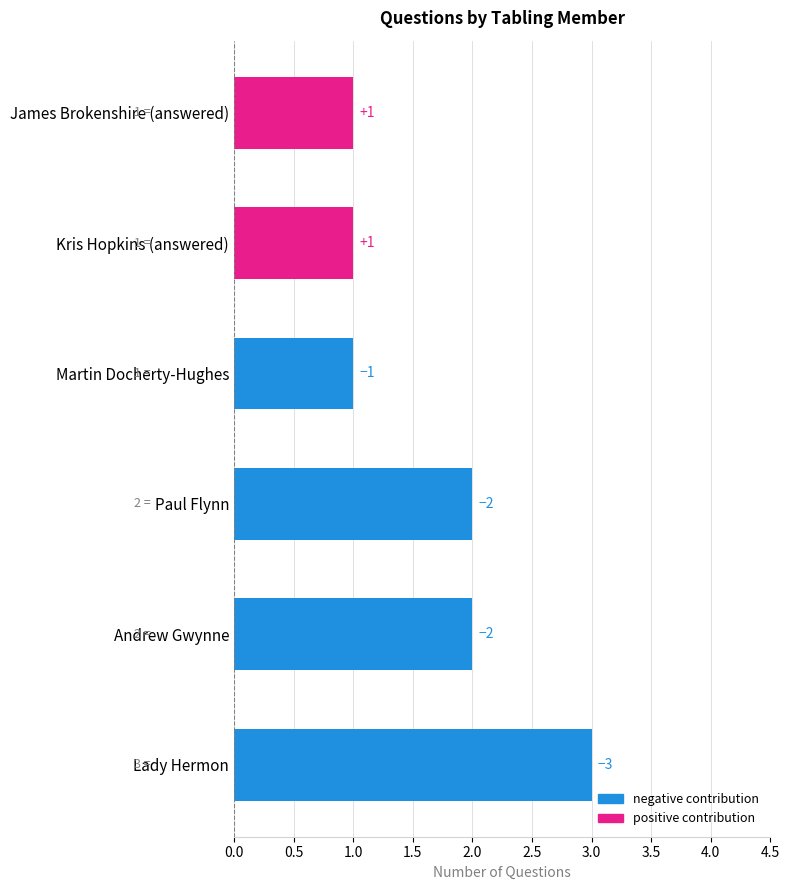

What is the ratio of the value at Kris Hopkins (answered) to the value at Andrew Gwynne?

0.5